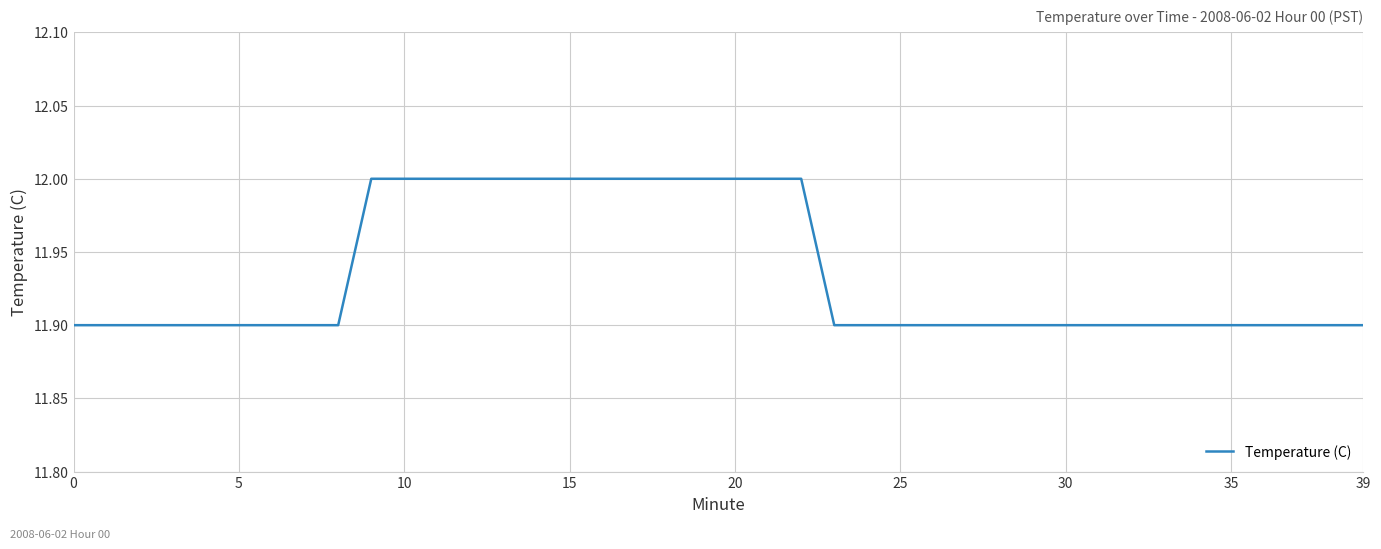

Reading left to right, list all the values displayed in this chart.

11.9	11.9	11.9	11.9	11.9	11.9	11.9	11.9	11.9	12.0	12.0	12.0	12.0	12.0	12.0	12.0	12.0	12.0	12.0	12.0	12.0	12.0	12.0	11.9	11.9	11.9	11.9	11.9	11.9	11.9	11.9	11.9	11.9	11.9	11.9	11.9	11.9	11.9	11.9	11.9